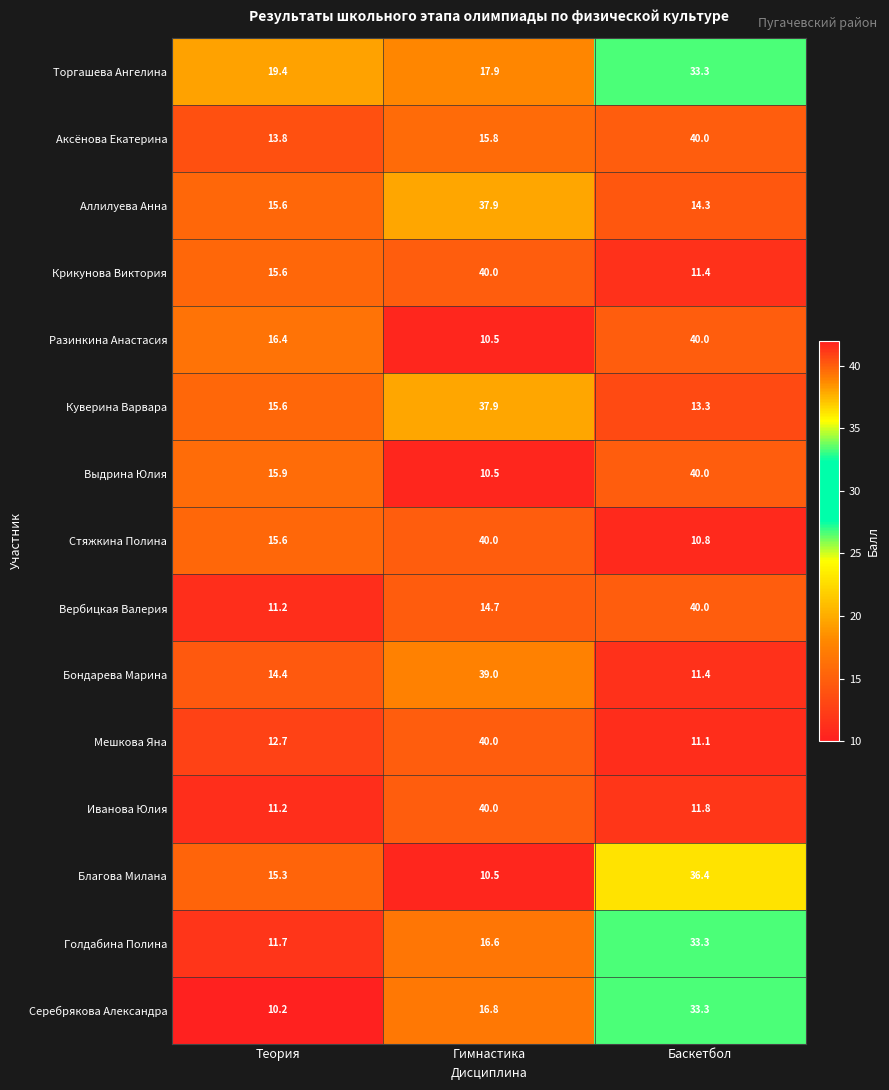

List the labels in order of Торгашева Ангелина value, smallest first.

Гимнастика, Теория, Баскетбол